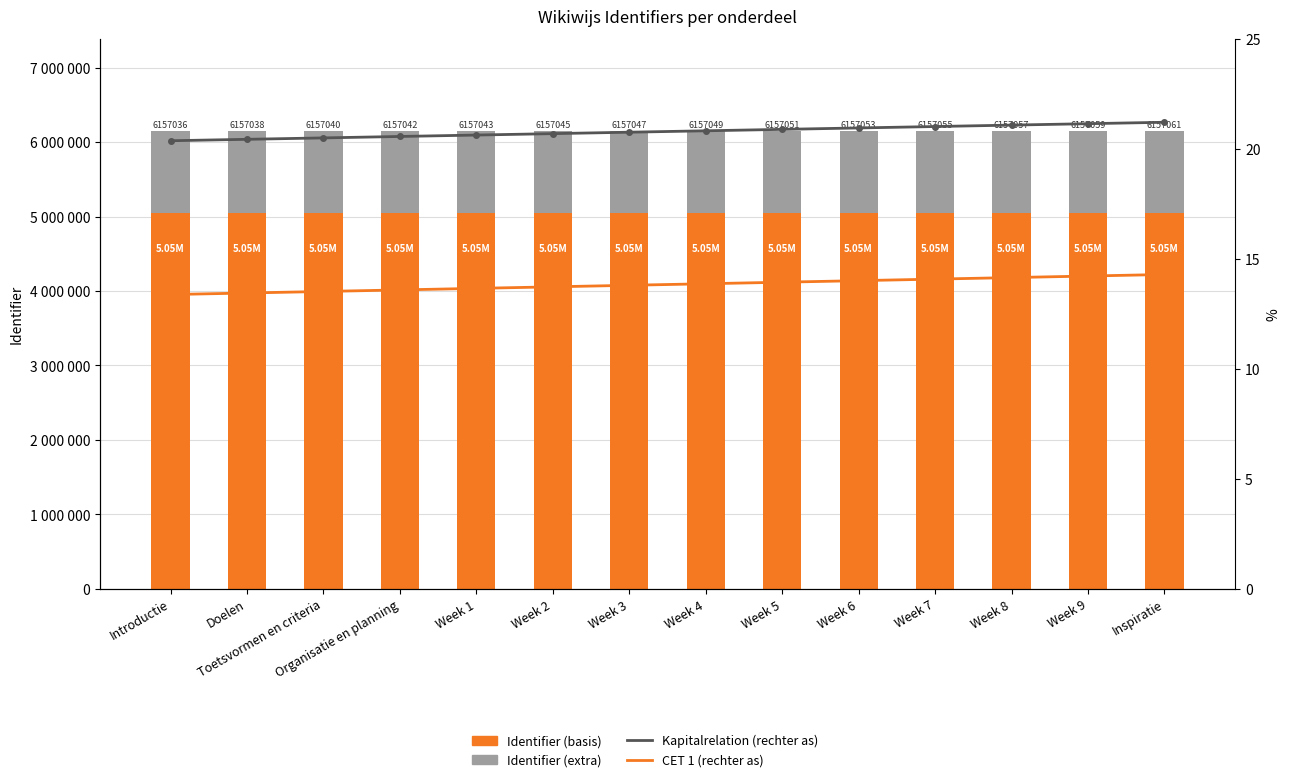

Rank the series at Week 4 from lowest to highest value.

CET 1 (rechter as), Kapitalrelation (rechter as), Identifier (extra), Identifier (basis)